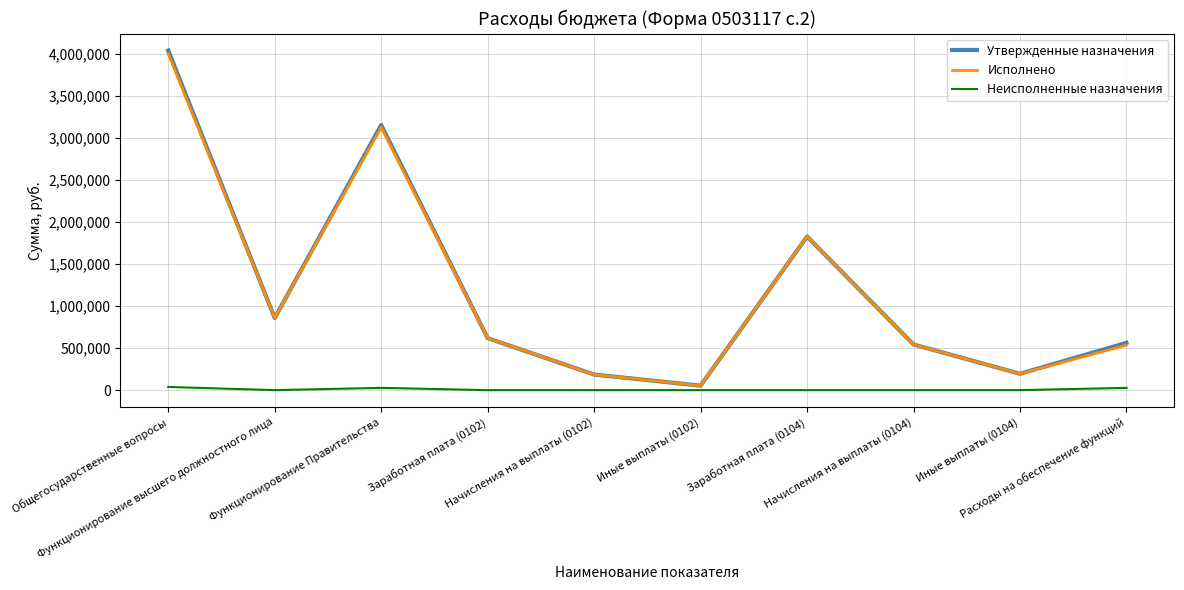

What is the maximum value shown in the chart?

4036900.0